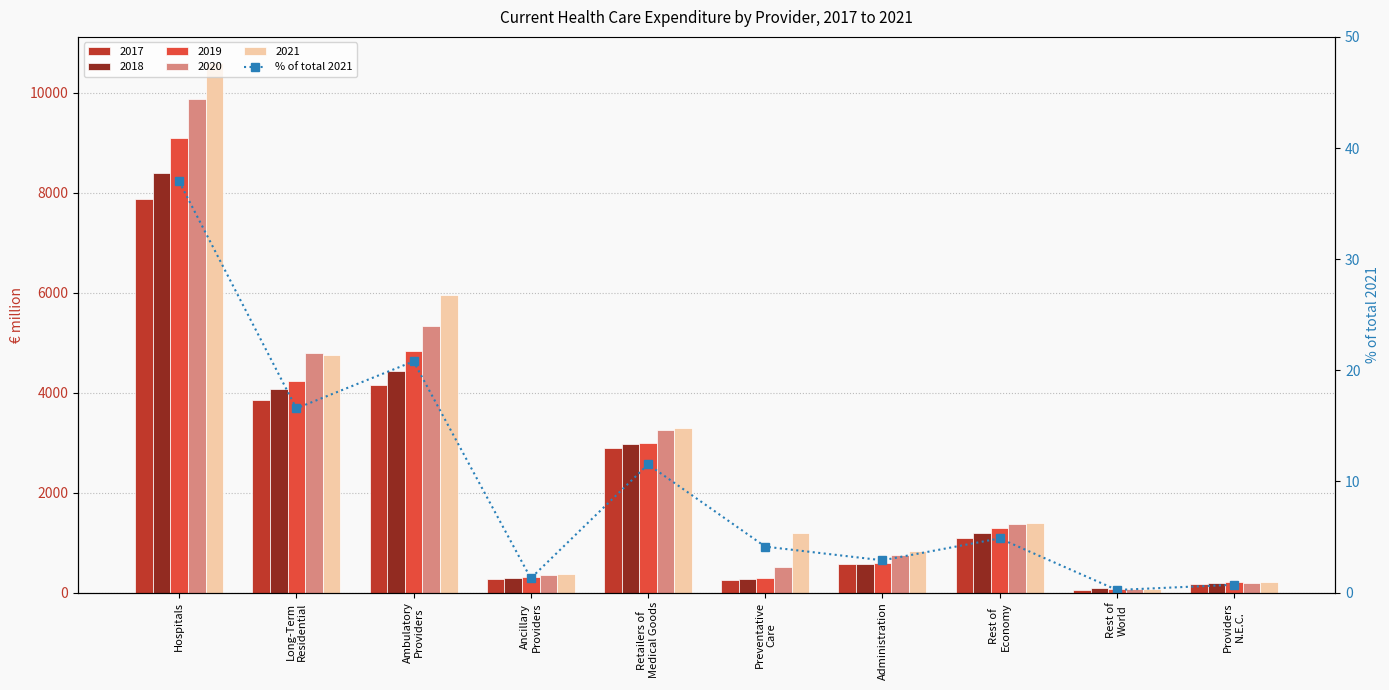

Which category has the lowest value across all series?

Rest of
World